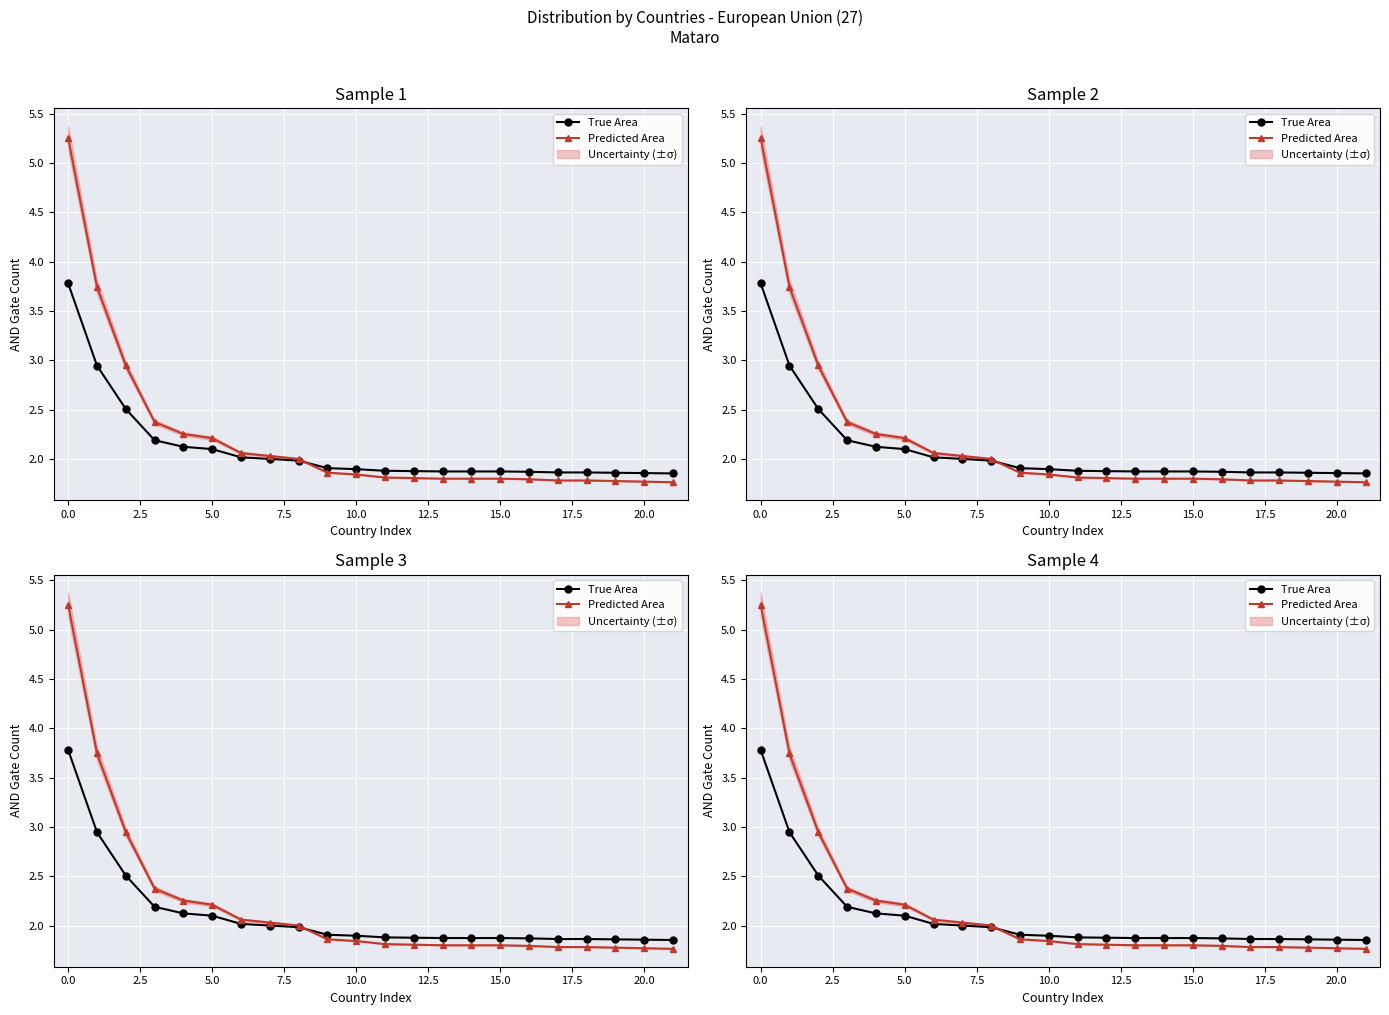

What is the minimum value for True Area?

1.9